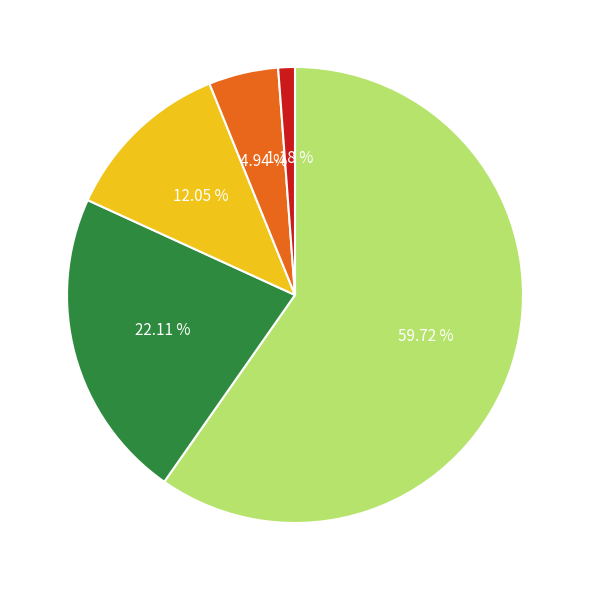

Does any single category account for the majority?

Yes